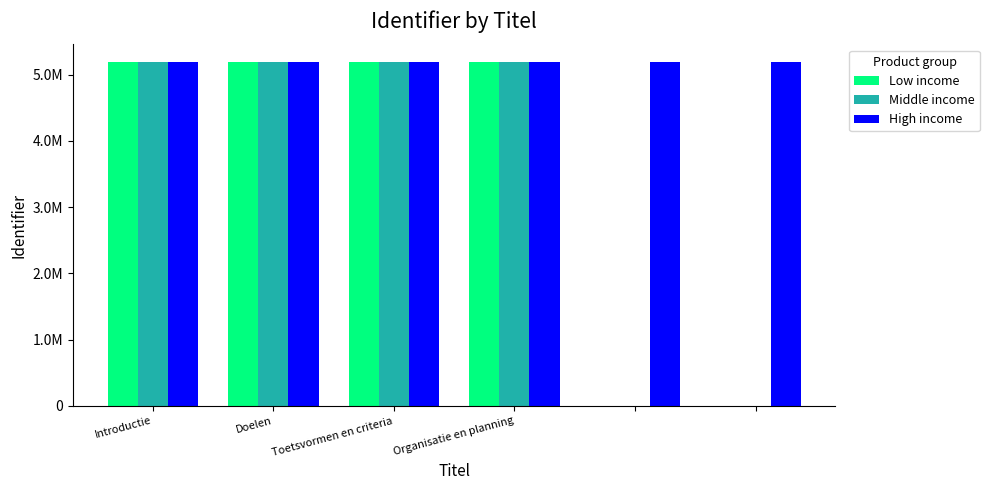

How many High income values are between 5198765 and 5198771?

4